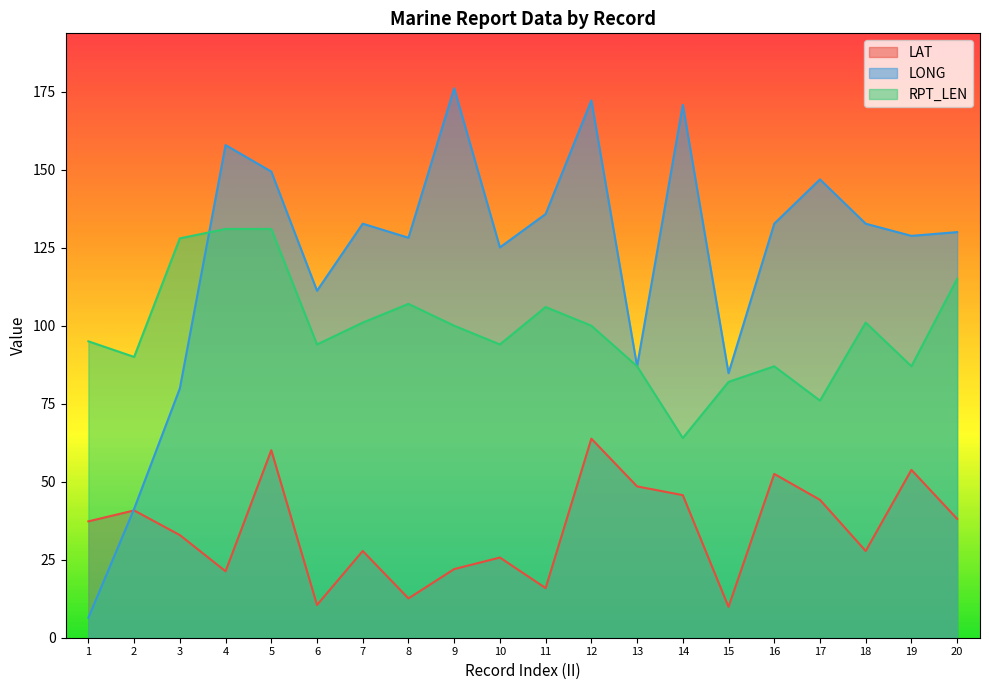

Reading left to right, extract all data points from this chart.

LAT: 37.3	40.8	32.9	21.3	60.1	10.5	27.8	12.6	22.0	25.7	15.9	63.8	48.5	45.7	9.9	52.5	44.2	27.8	53.8	38.1
LONG: 6.4	41.3	79.9	157.9	149.4	111.2	132.7	128.2	176.1	125.1	135.8	172.2	87.0	170.8	84.8	132.7	146.9	132.7	128.8	130.0
RPT_LEN: 95.0	90.0	128.0	131.0	131.0	94.0	101.0	107.0	100.0	94.0	106.0	100.0	87.0	64.0	82.0	87.0	76.0	101.0	87.0	115.0